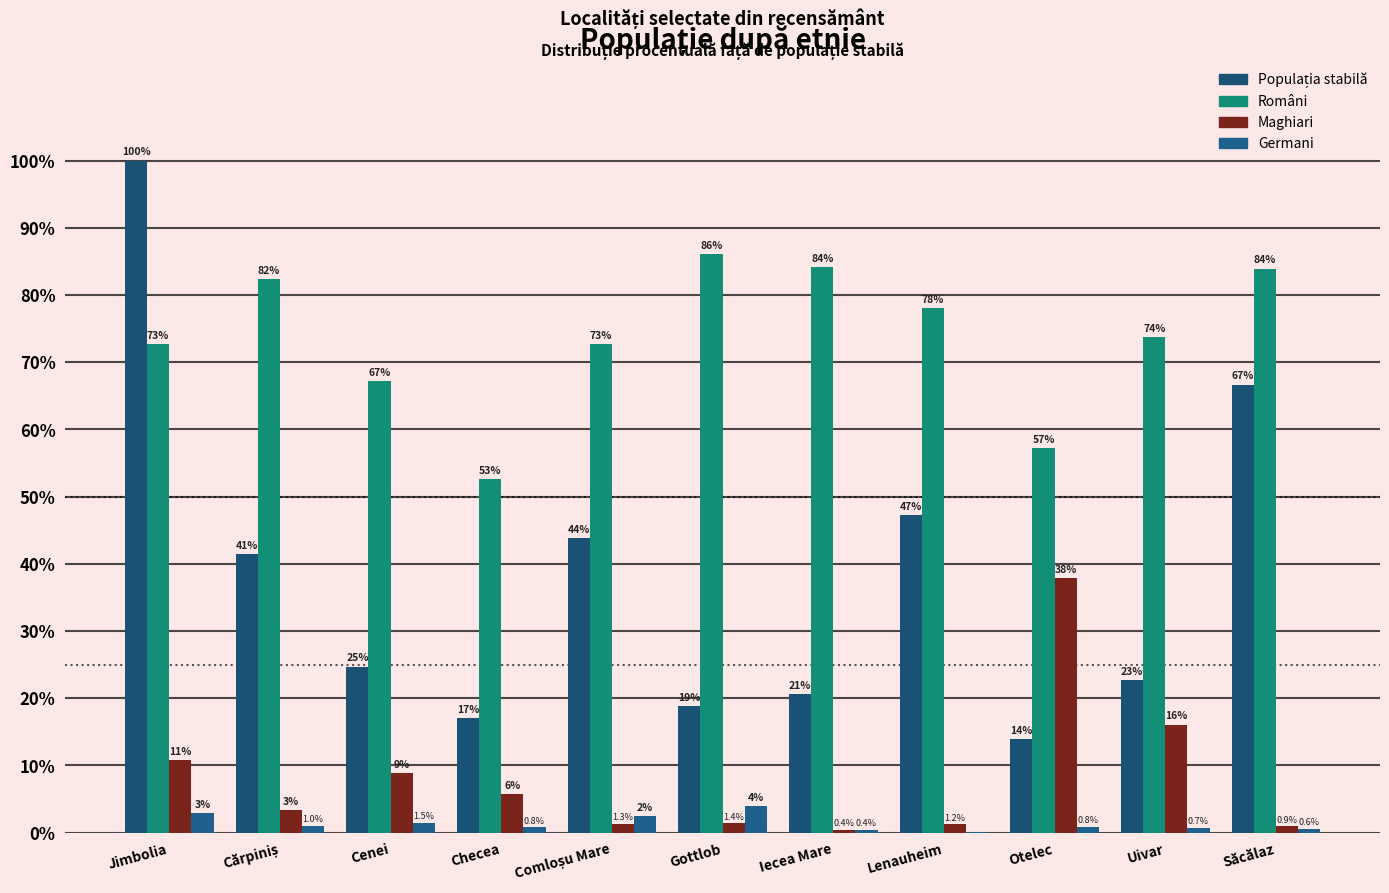

Is it true that Germani equals 4.0 at Gottlob?

True